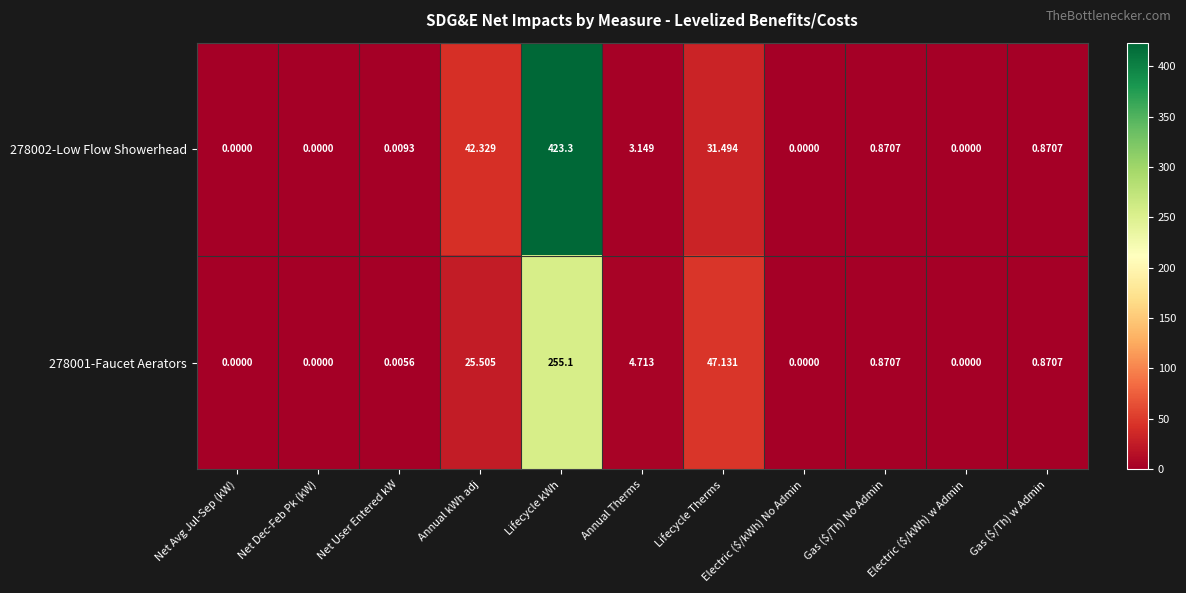

At which category is the sum across all series the highest?

Lifecycle kWh